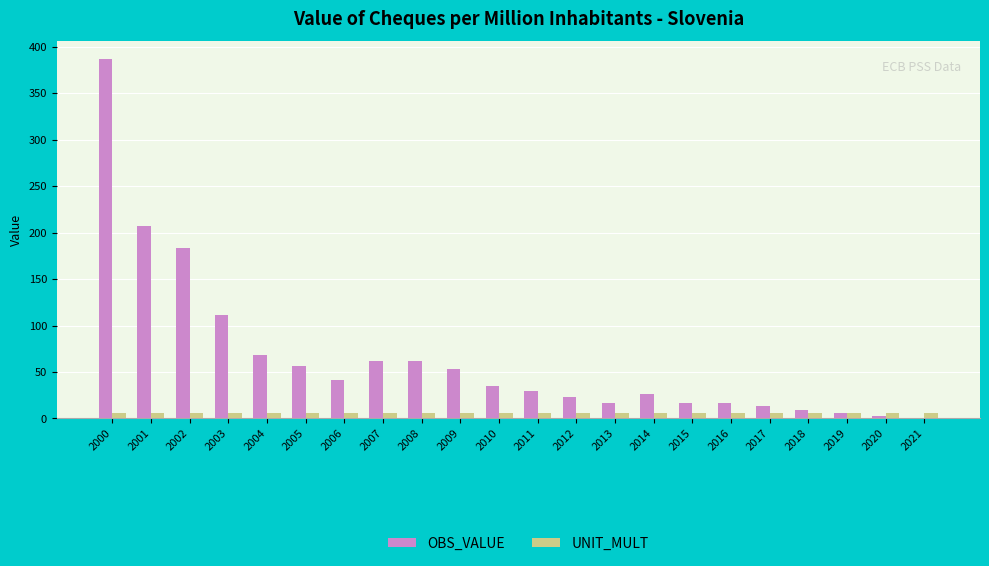

Is the value of OBS_VALUE at 2008 greater than the value of UNIT_MULT at 2000?

Yes